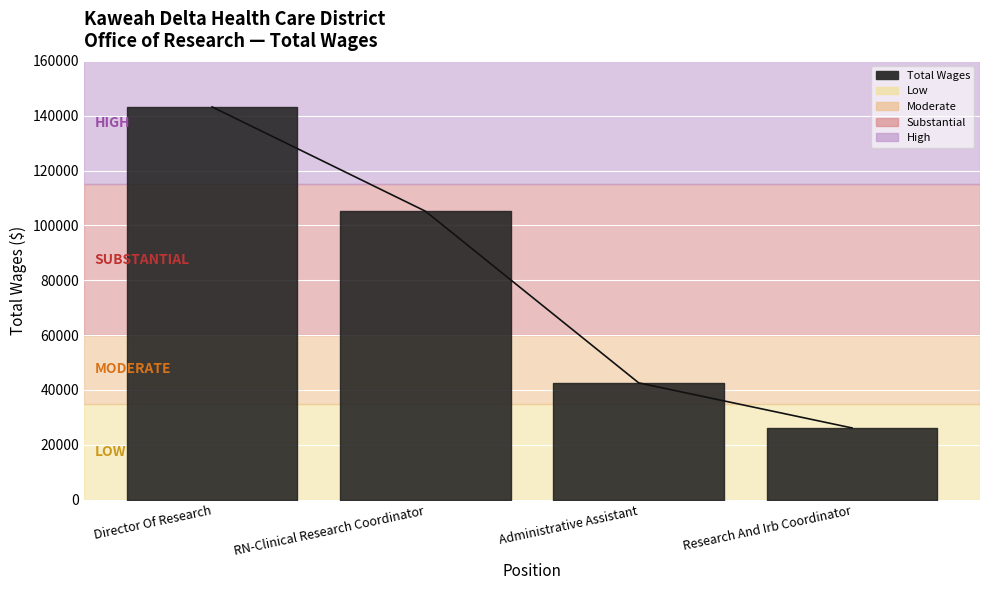

Reading right to left, extract all data points from this chart.

Research And Irb Coordinator=26121	Administrative Assistant=42551	RN-Clinical Research Coordinator=105171	Director Of Research=143214